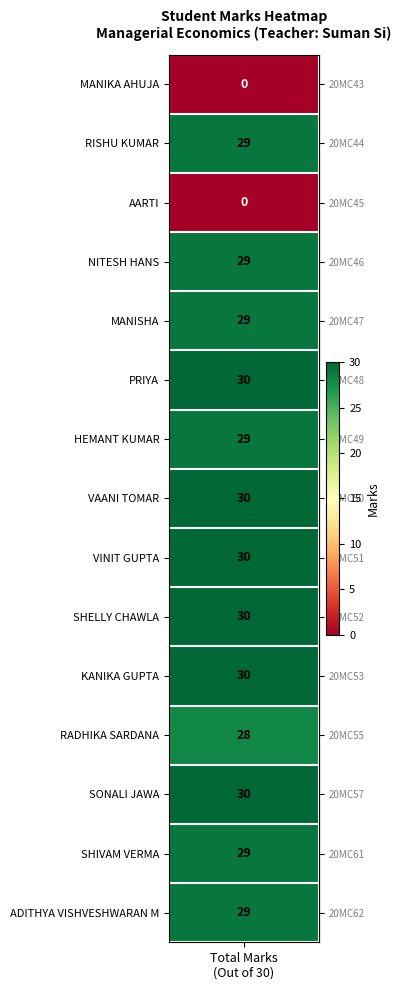

How many values are below 29?

3